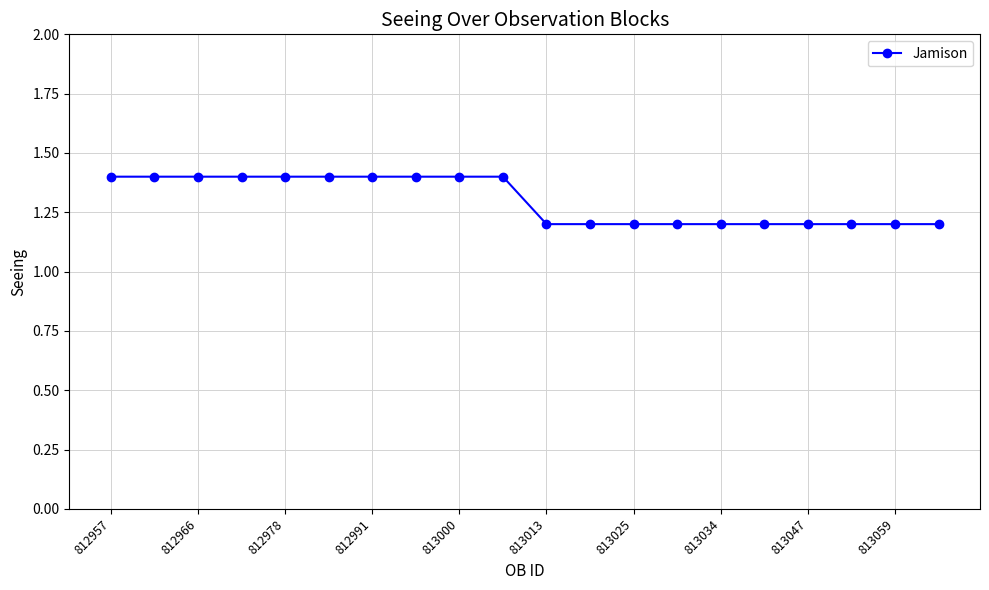

What is the greatest value displayed?

1.4